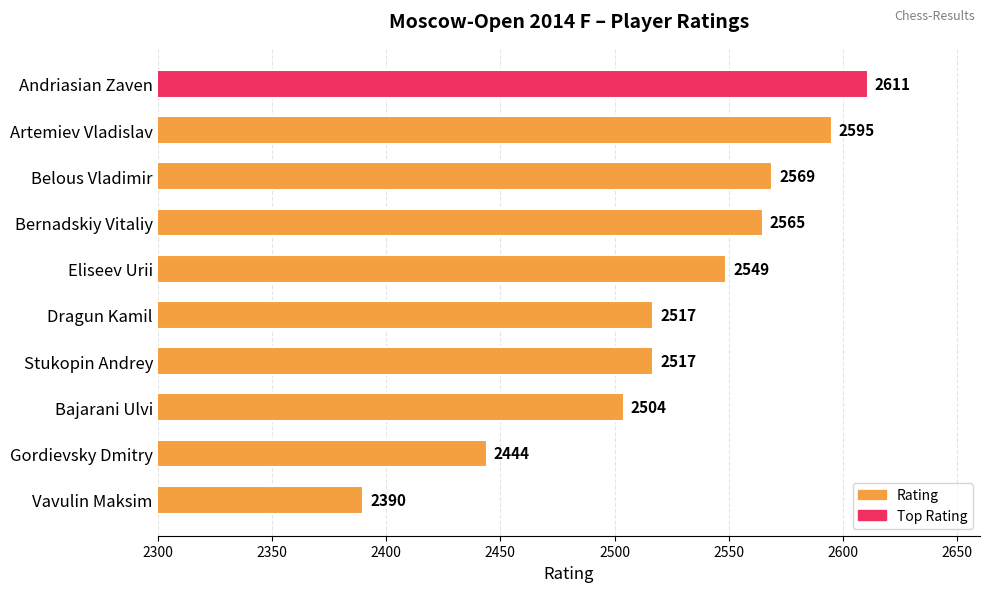

Between Eliseev Urii and Dragun Kamil, which is larger?

Eliseev Urii